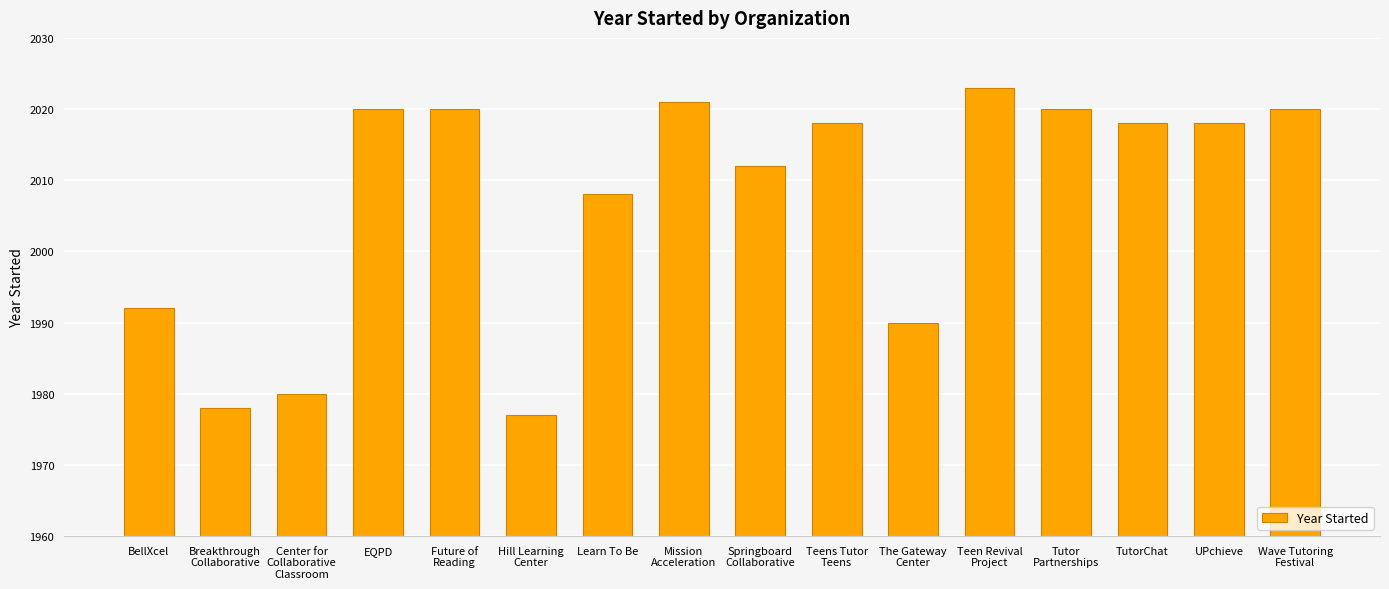

What is the sum of all values?

32115